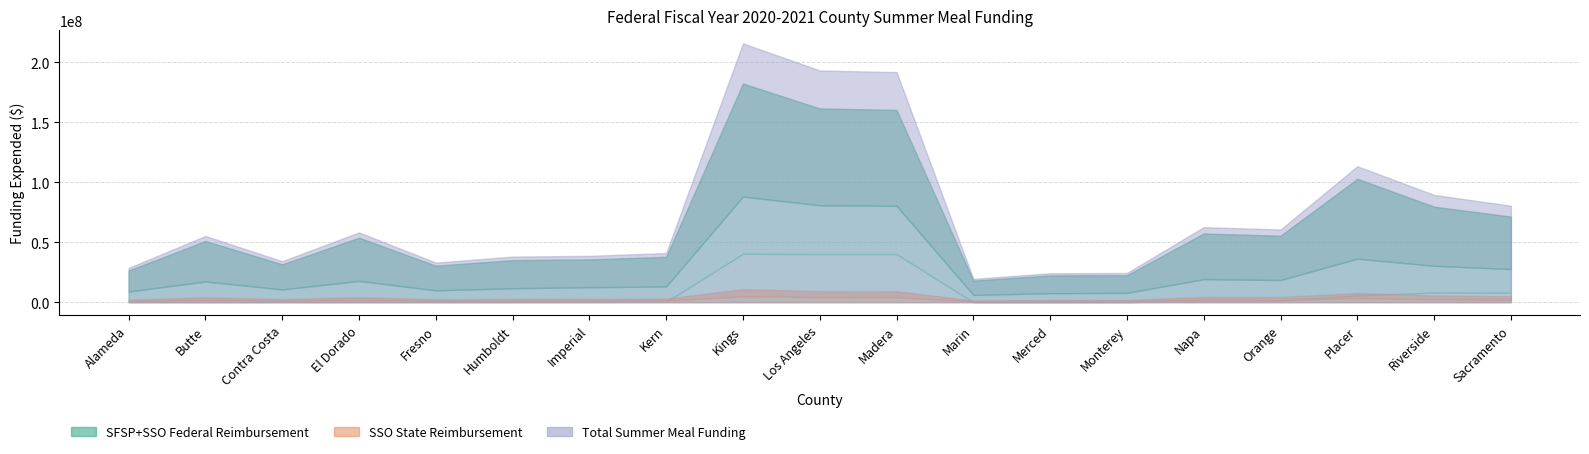

What is the label of the 14th point from the left?

Monterey